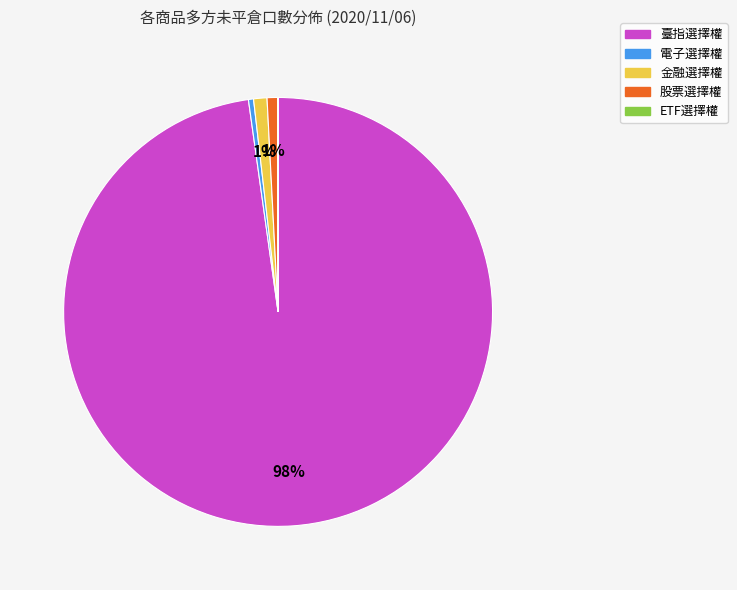

Combined, do 股票選擇權 and 金融選擇權 account for over 50%?

No